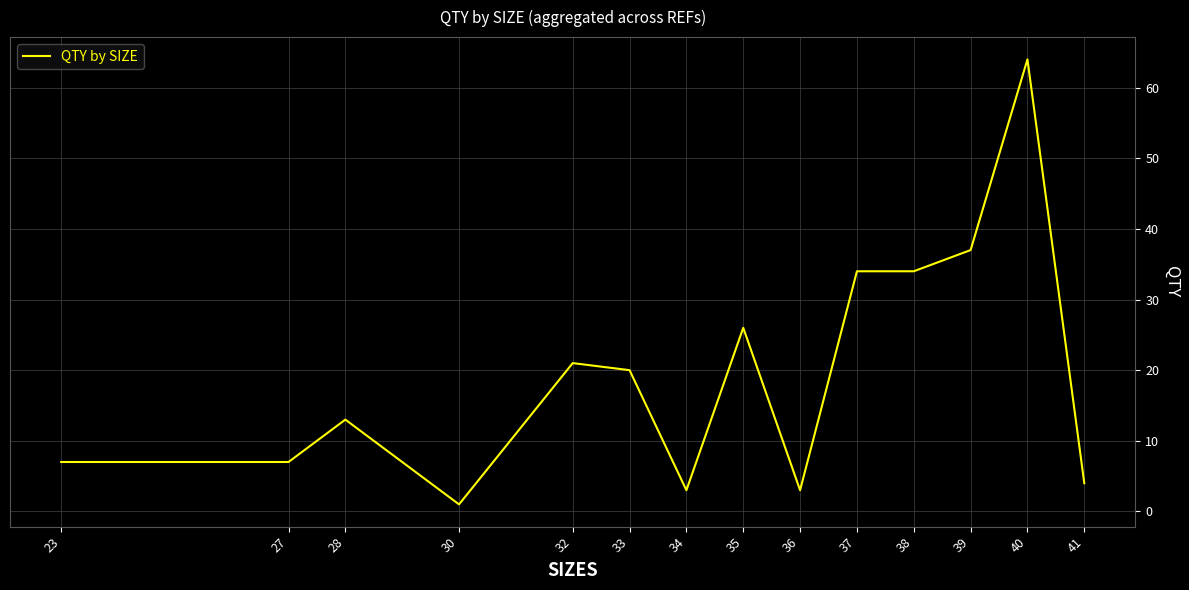

What is the difference between the values at 28 and 32?

8